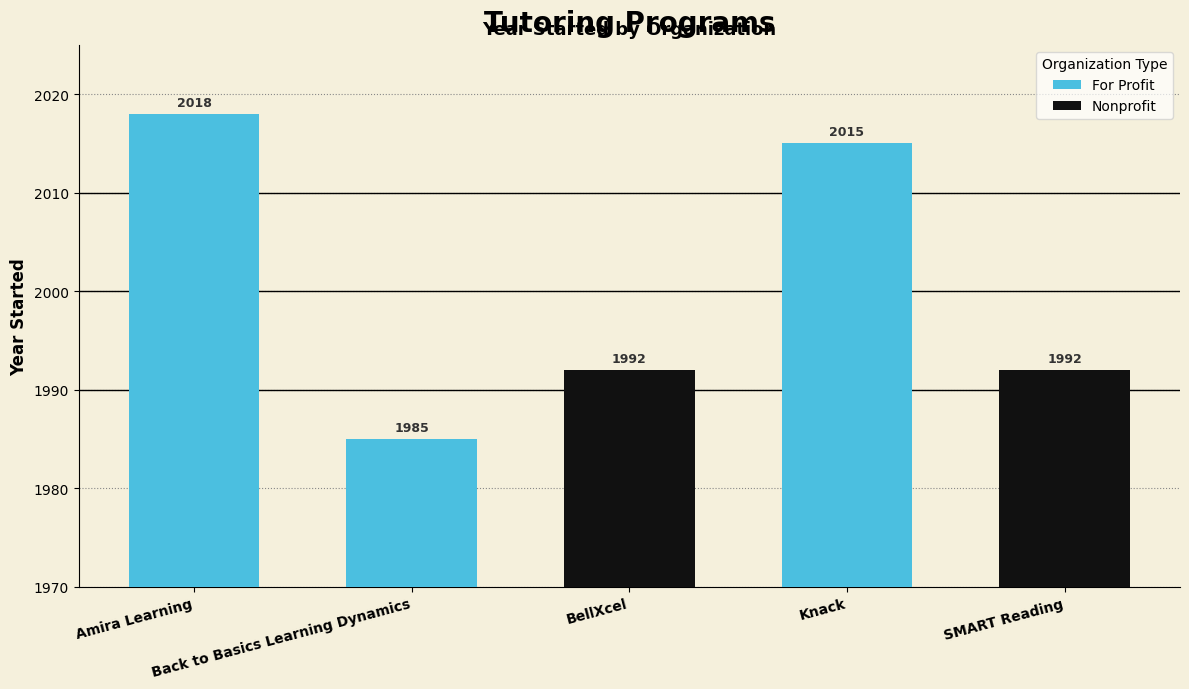

Rank the categories by value from lowest to highest.

Back to Basics Learning Dynamics, BellXcel, SMART Reading, Knack, Amira Learning